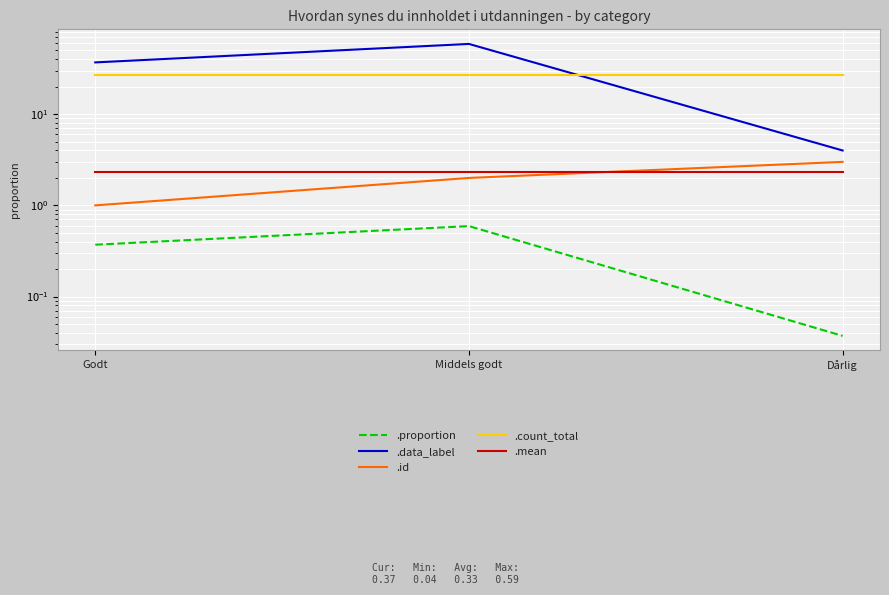

What is the approximate value of .data_label at Middels godt?

59.0